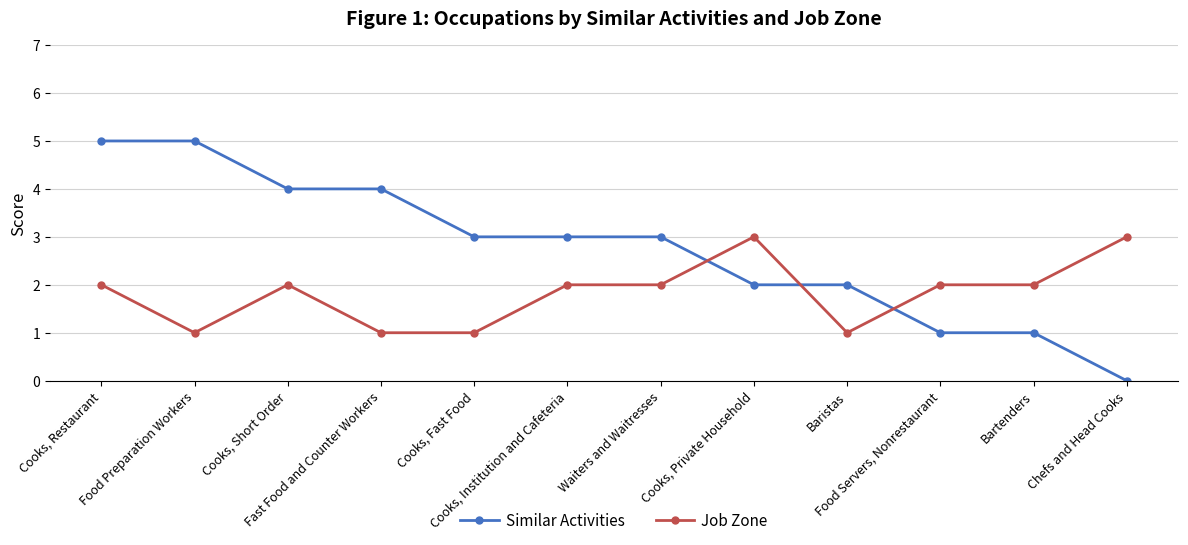

What is the label of the 10th point from the right?

Cooks, Short Order